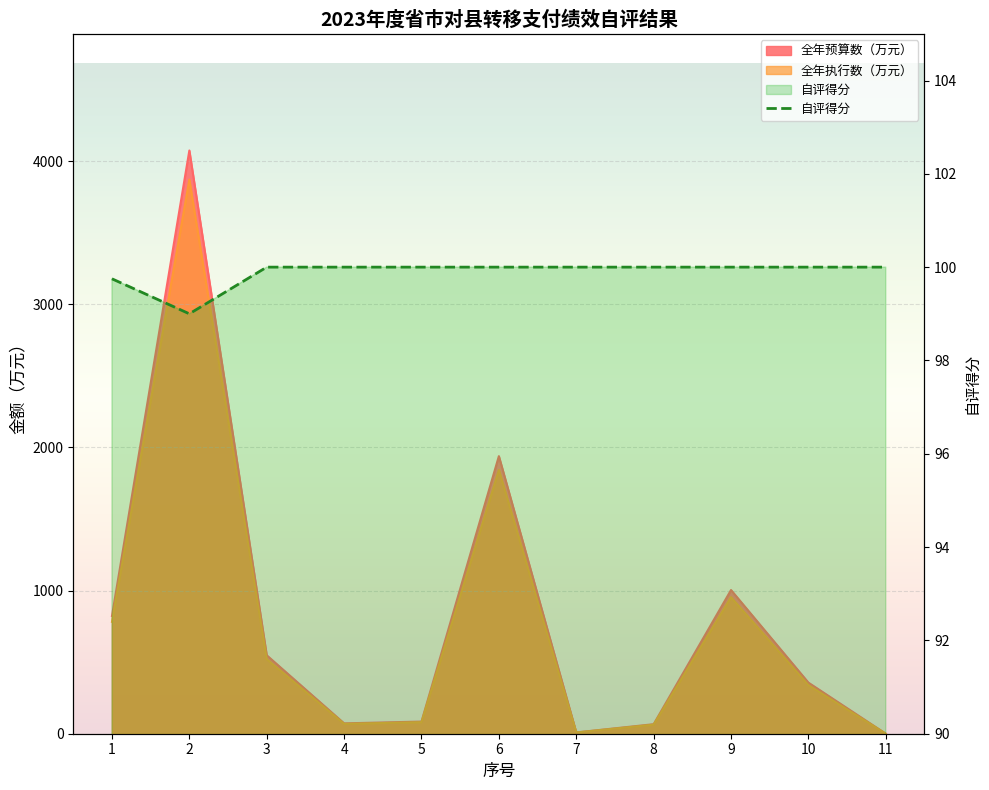

Does the chart display data point markers on the line(s)?

No